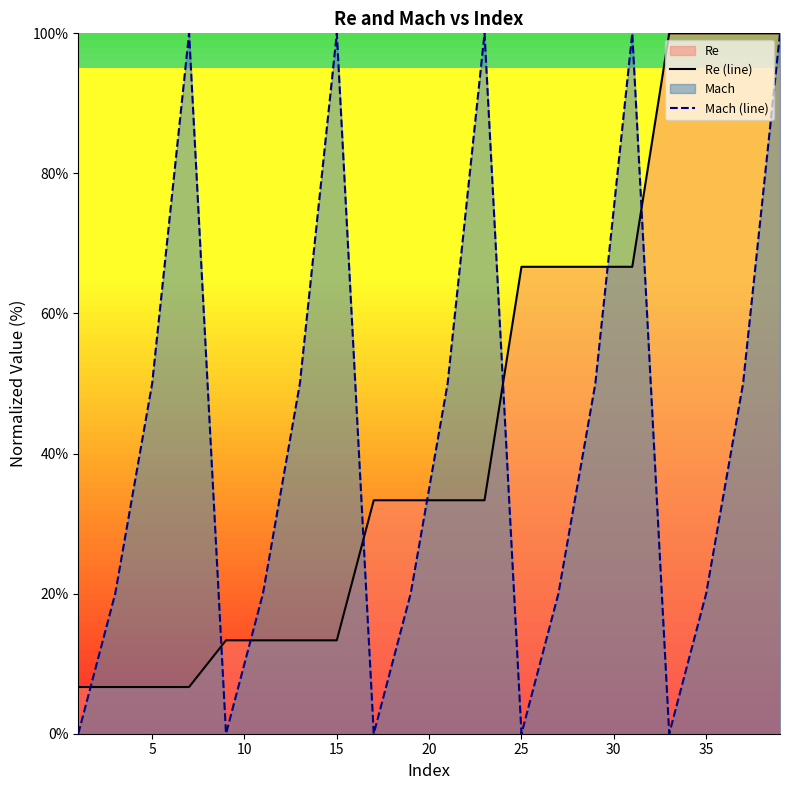

After their last crossing, which series has the higher values: Re (line) or Mach (line)?

Re (line)